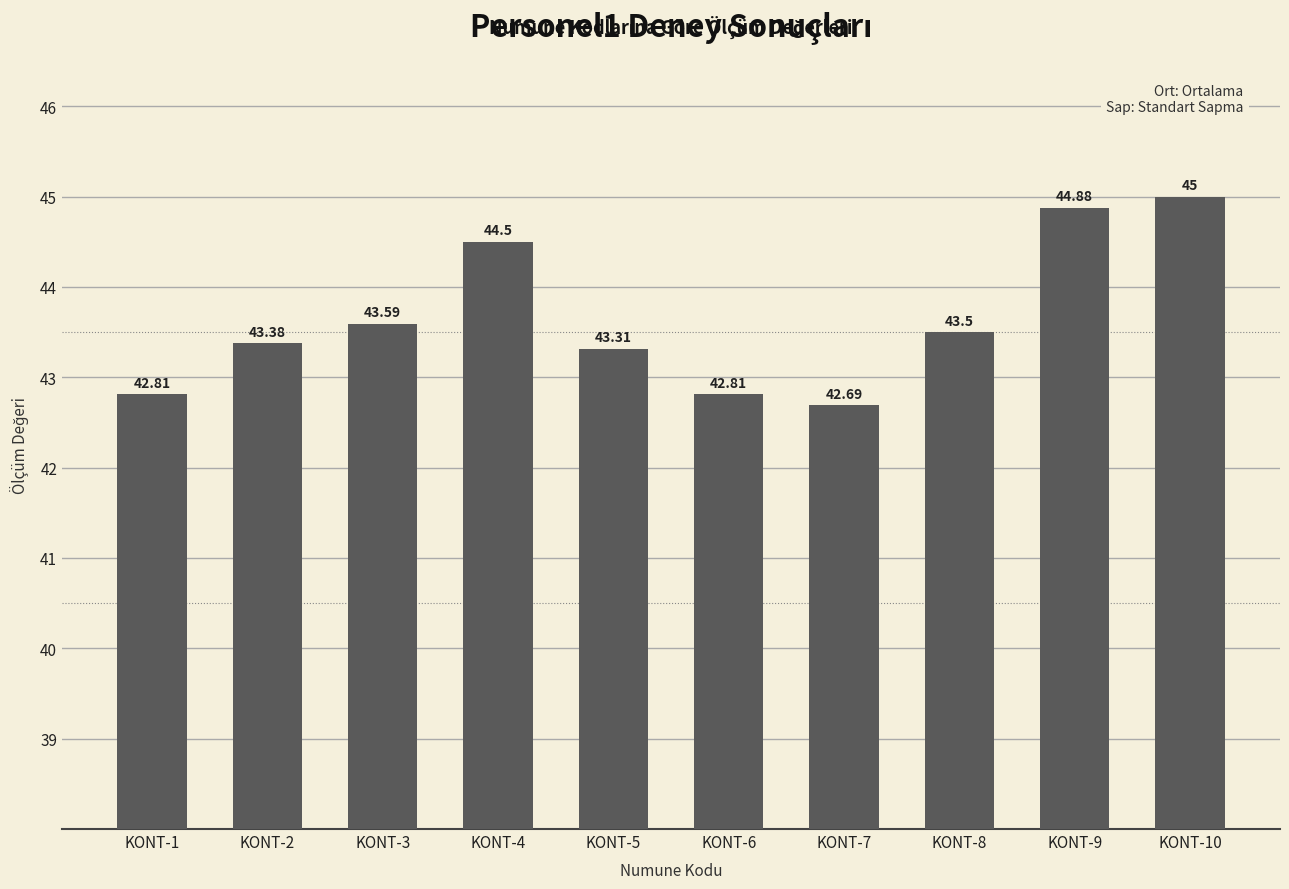

Does the chart contain stacked bars?

No